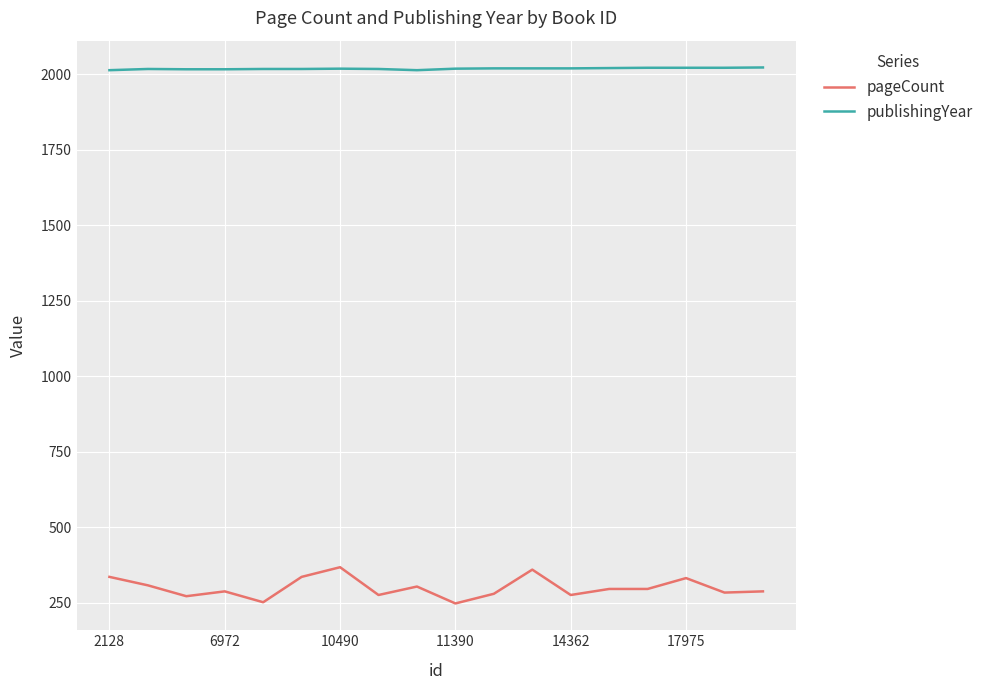

Which series has the widest spread of values?

pageCount